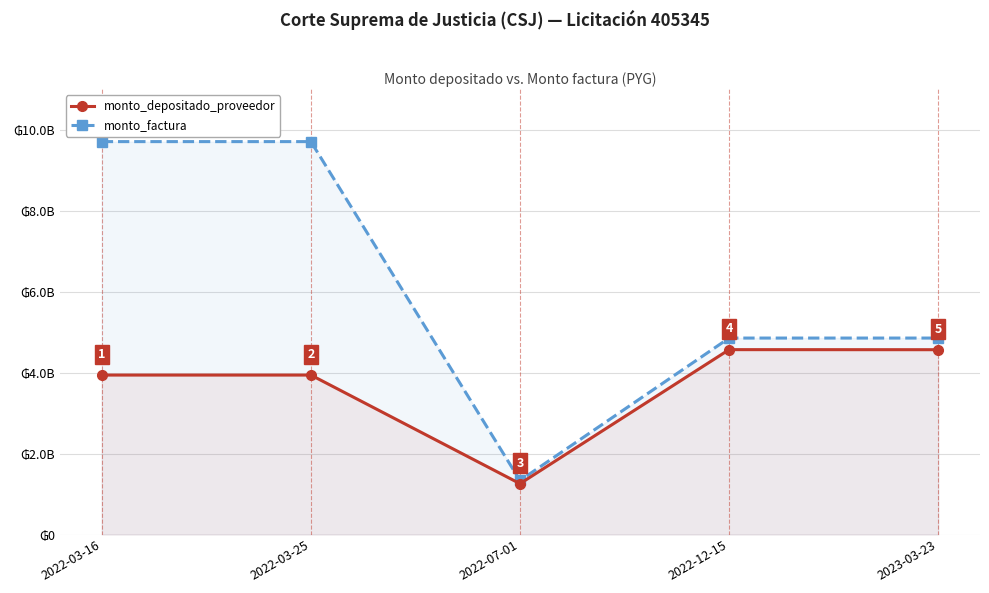

What is the smallest value displayed?

1256245033